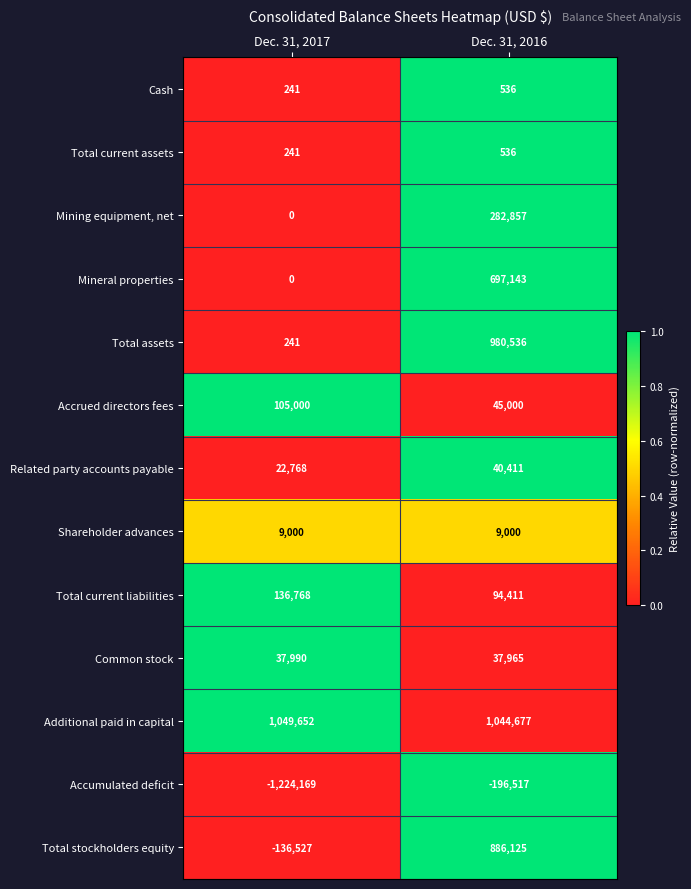

How many distinct data groups are displayed?

13